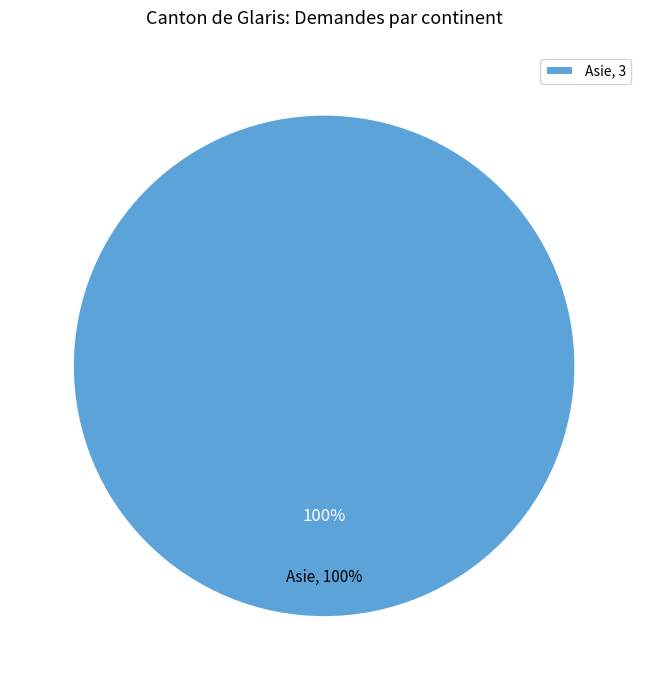

Is the sum of Asie and Afrique greater than half?

Yes